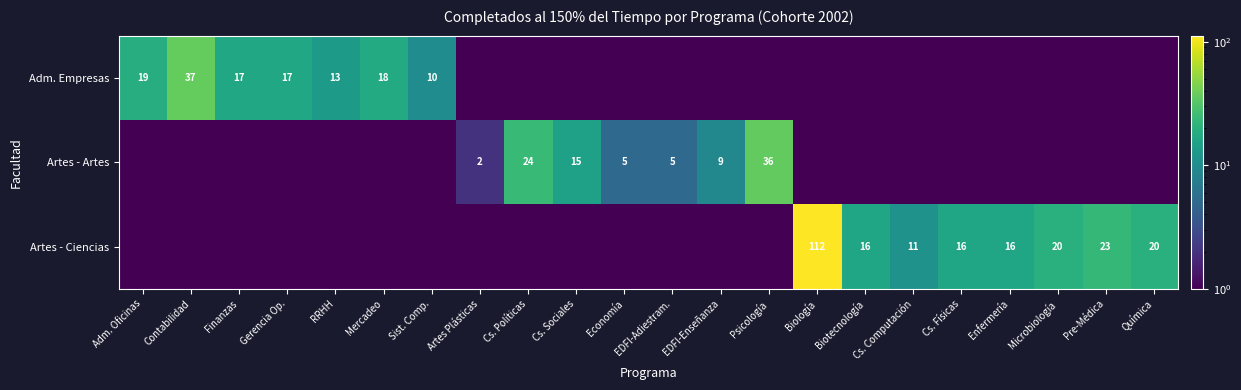

The Artes - Artes series shows 15.0 at Cs. Sociales. True or false?

True